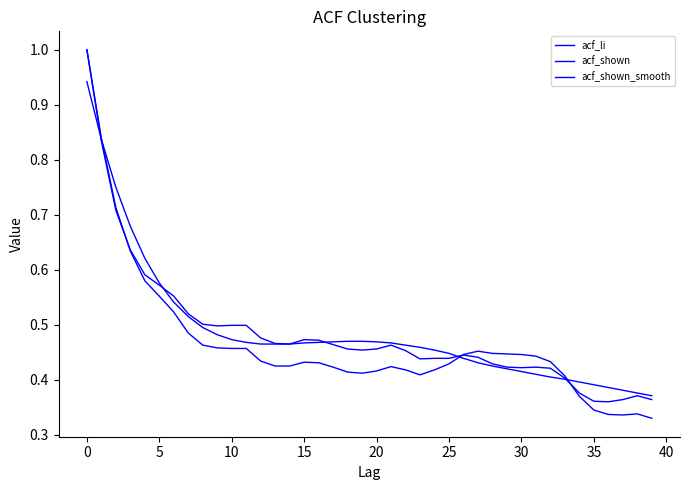

How many lines are shown in the chart?

3